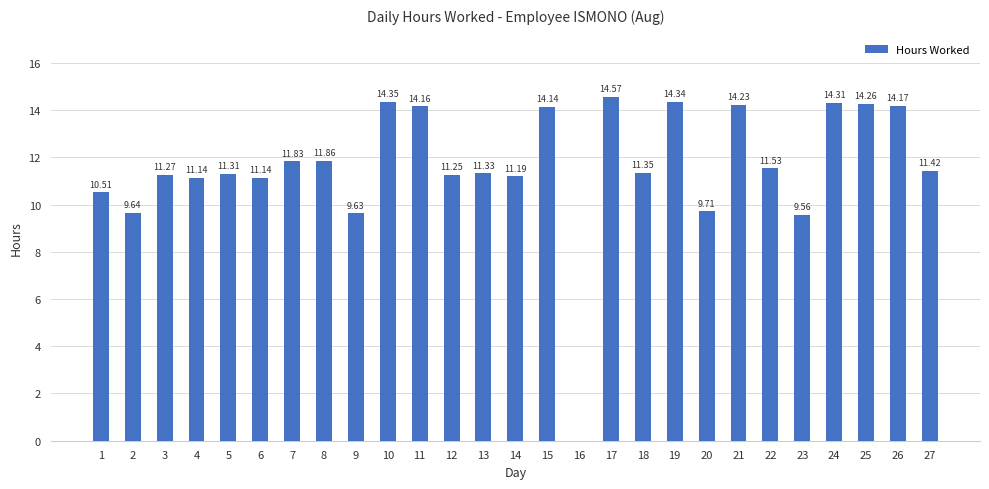

What is the sum of the values at 18 and 11?

25.5